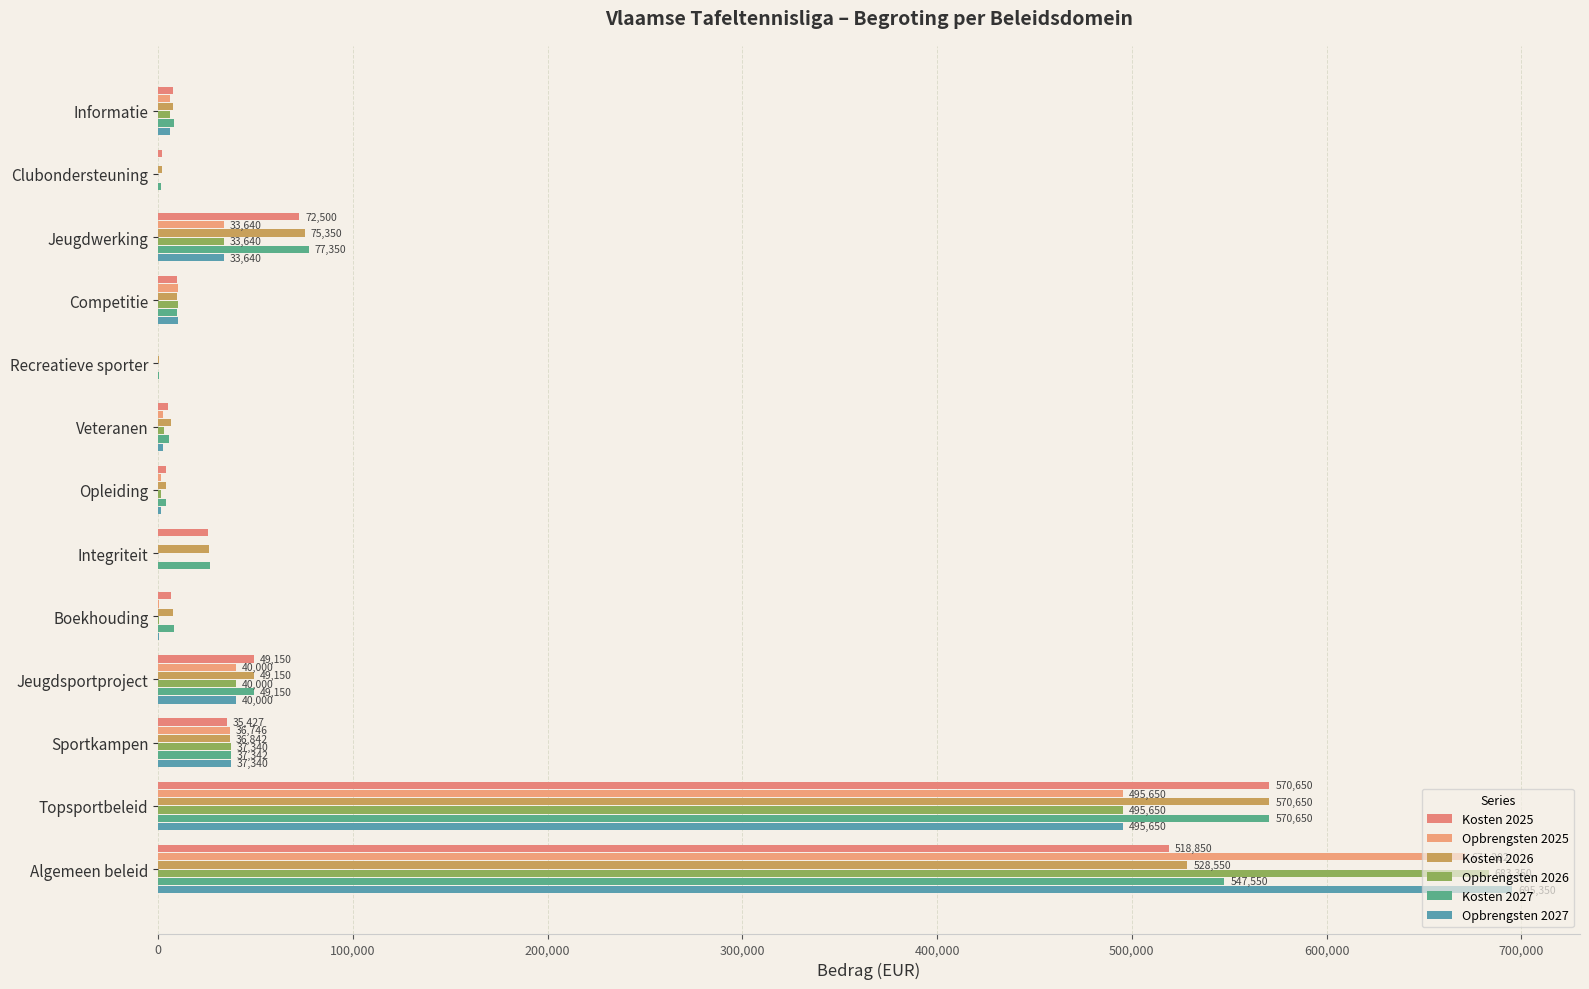

What position from the left is Opleiding?

7